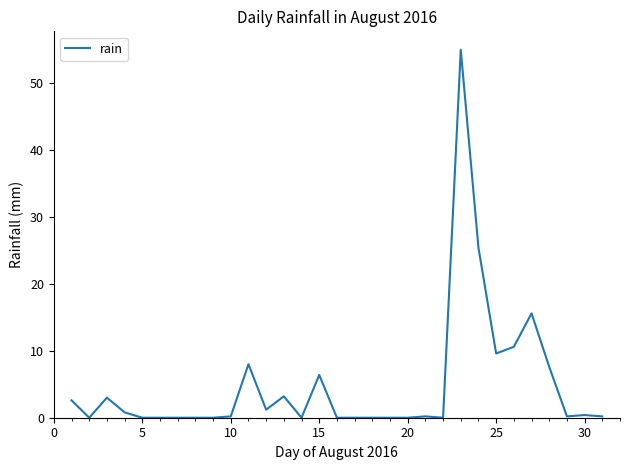

Does the chart have visible grid lines?

No